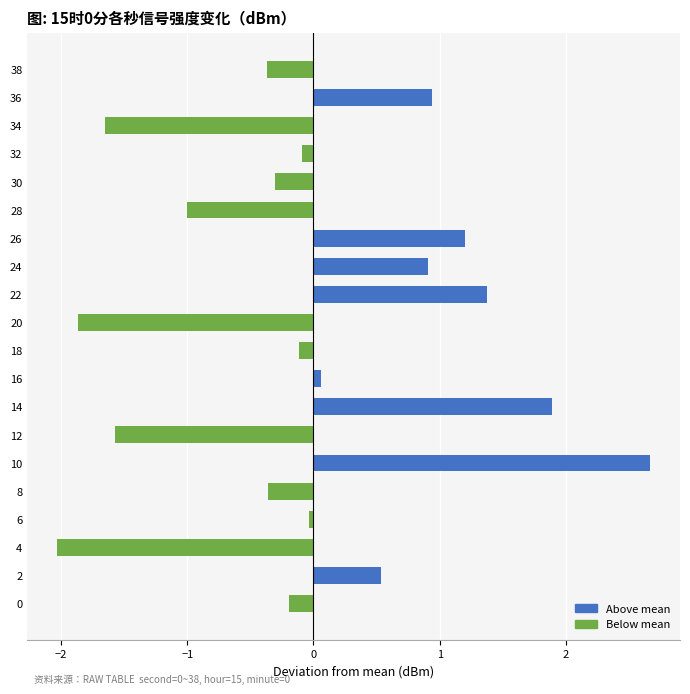

How many data points does each series have?

20